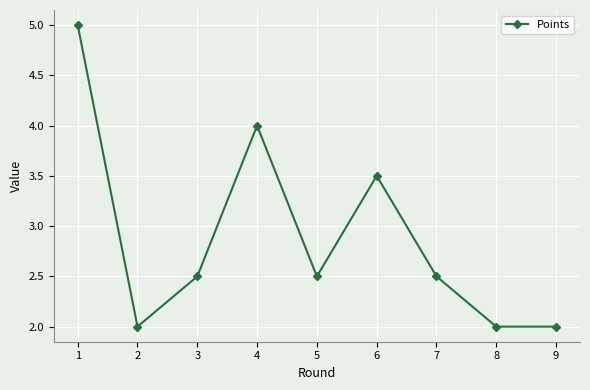

How many categories are shown in the chart?

9